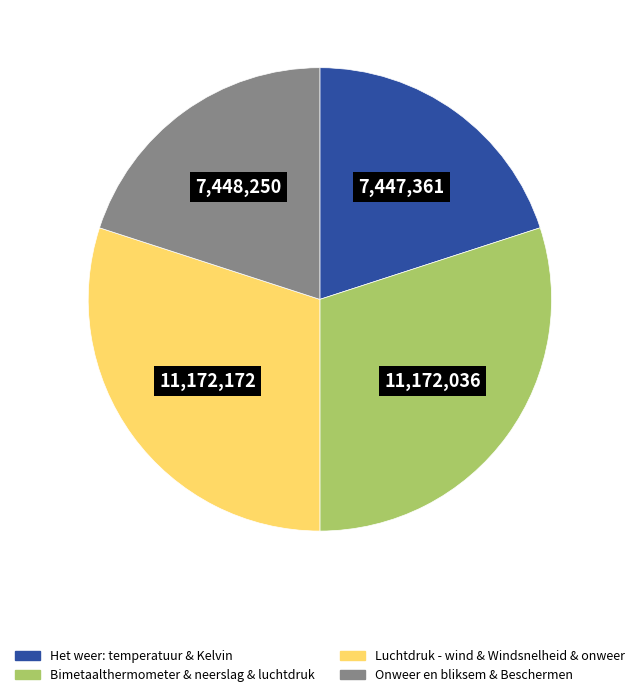

Does any single category account for the majority?

No